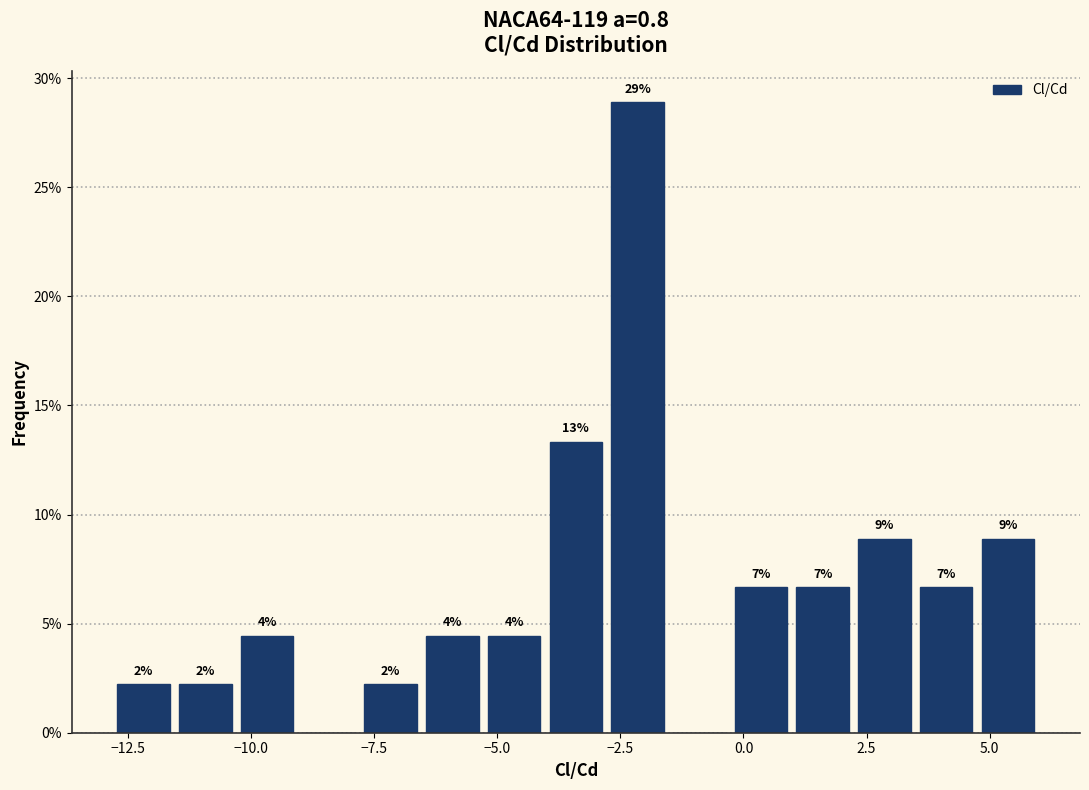

Read against the x-axis, roughly where is the centre of the tallest bar?

-2.0